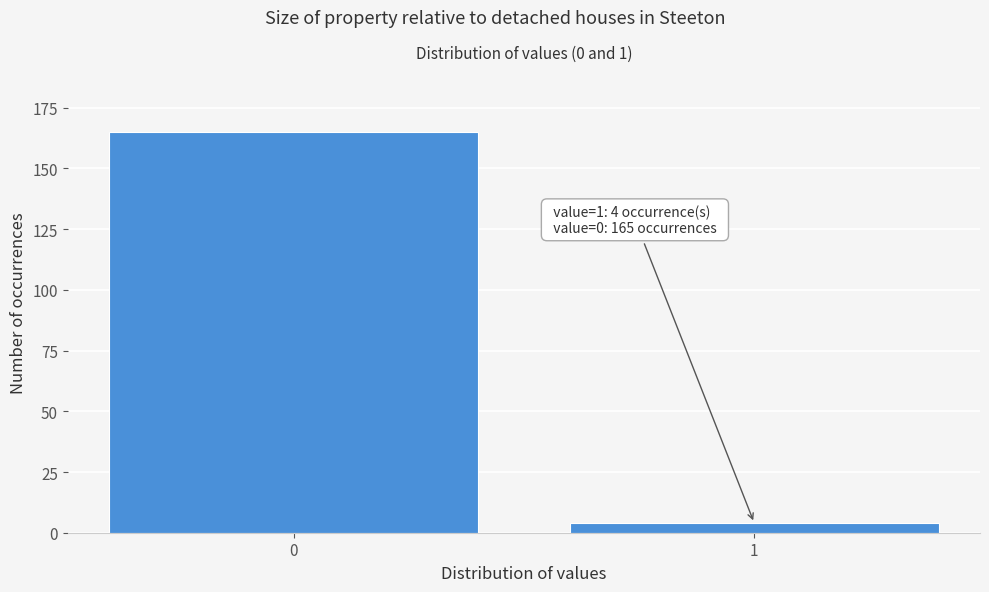

Reading left to right, list all the values displayed in this chart.

165	4